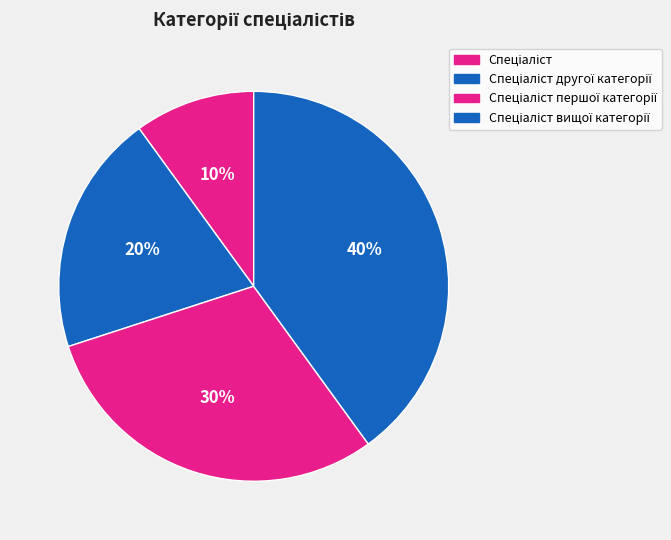

What portion of the pie excludes Спеціаліст першої категорії?

70.0%